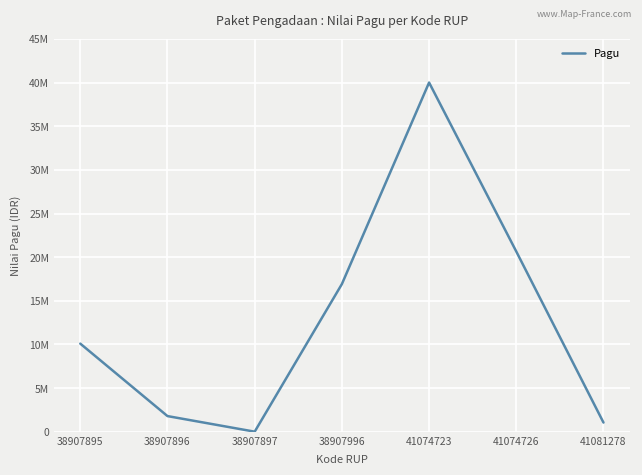

What is the smallest value displayed?

14800